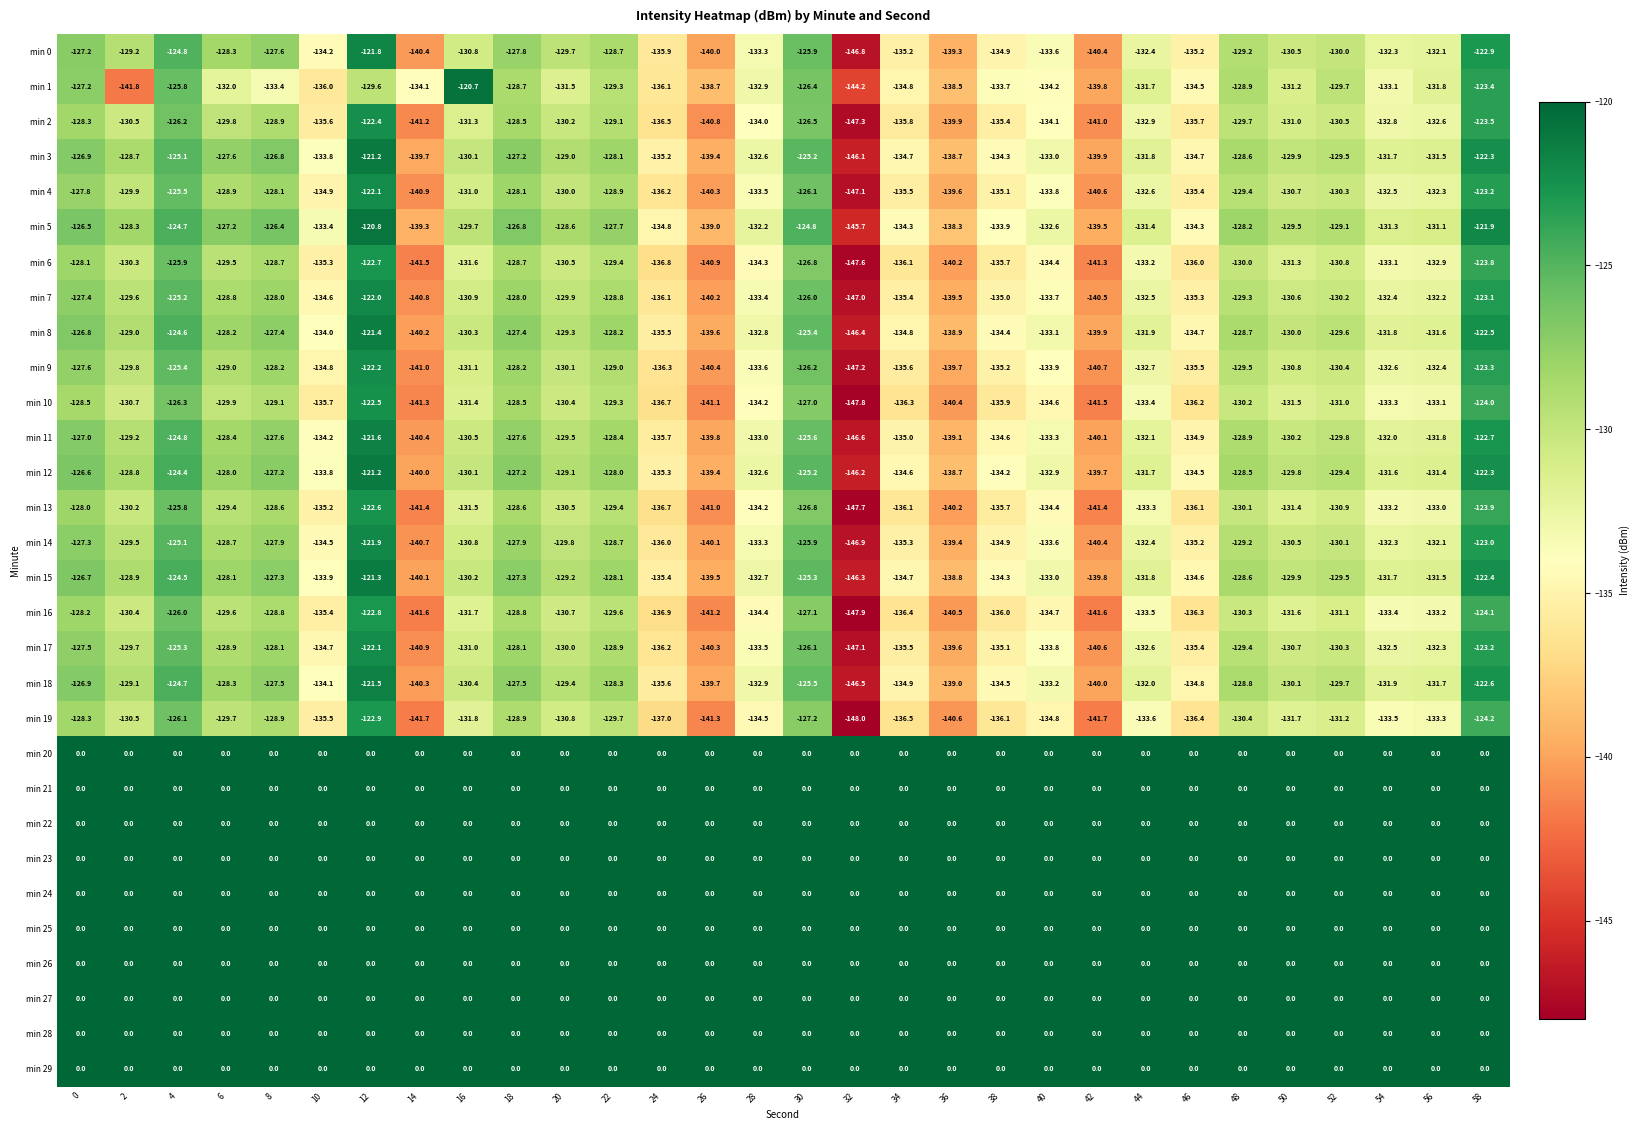

What is the total value across all series at 48?

-2585.9